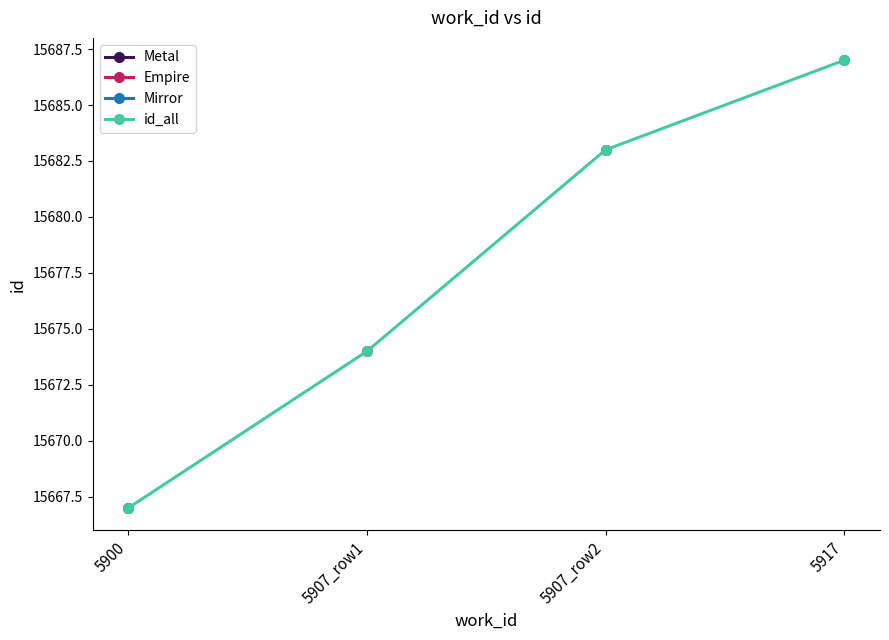

At which category does the chart reach its minimum across all series?

5900